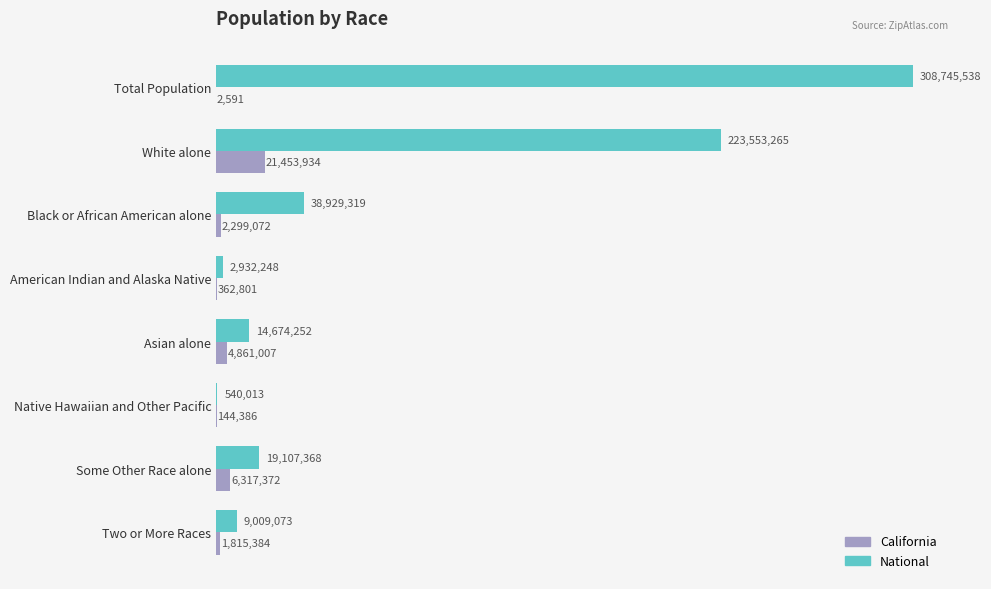

What are all the series names shown in the legend?

California, National